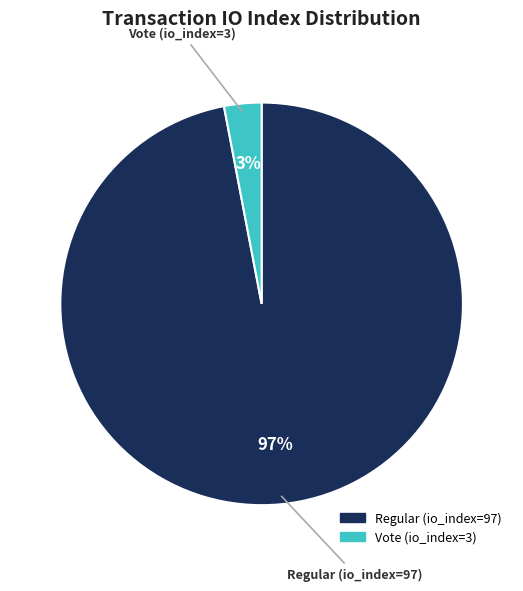

The Vote (io_index=3) slice represents 3% of the pie. True or false?

True